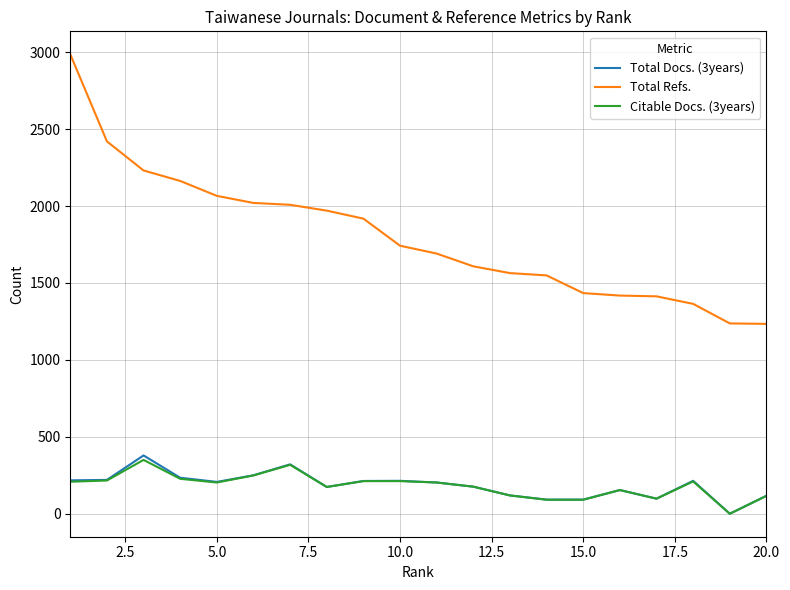

True or false: Citable Docs. (3years) has more than 1 points higher than both neighbors.

True